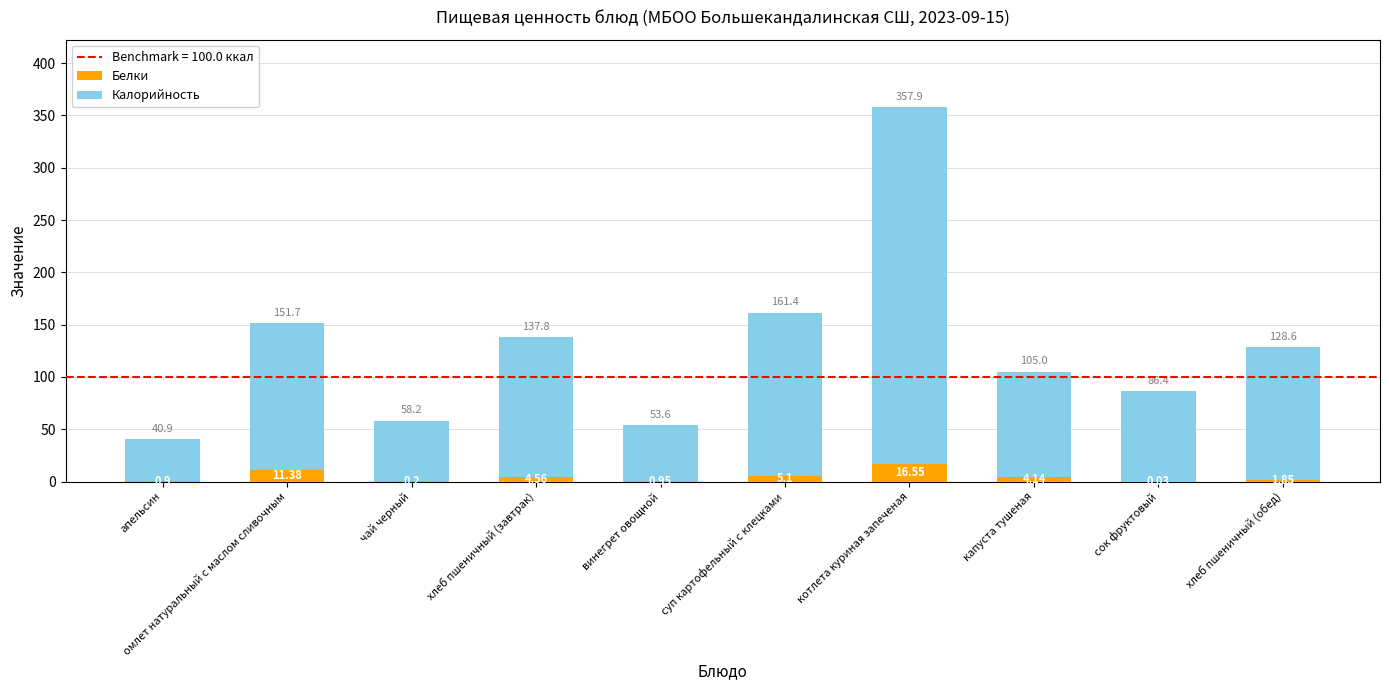

Are the bars horizontal?

No